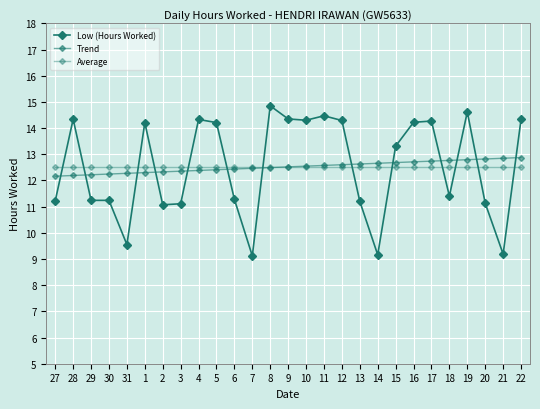

True or false: Average and Trend cross at least once.

True